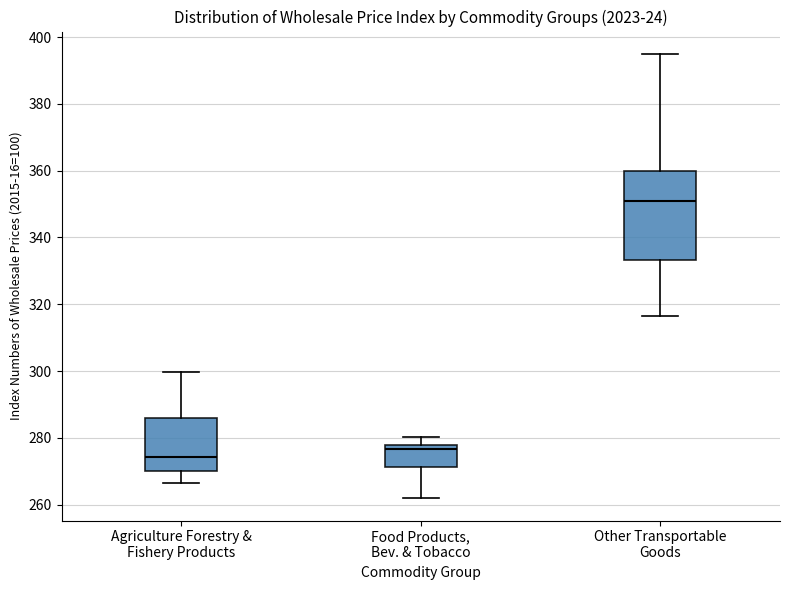

Where is the lower edge of the box for Other Transportable Goods on the y-axis? The values are not printed on the chart, so give them approximately, as read against the axis.

334